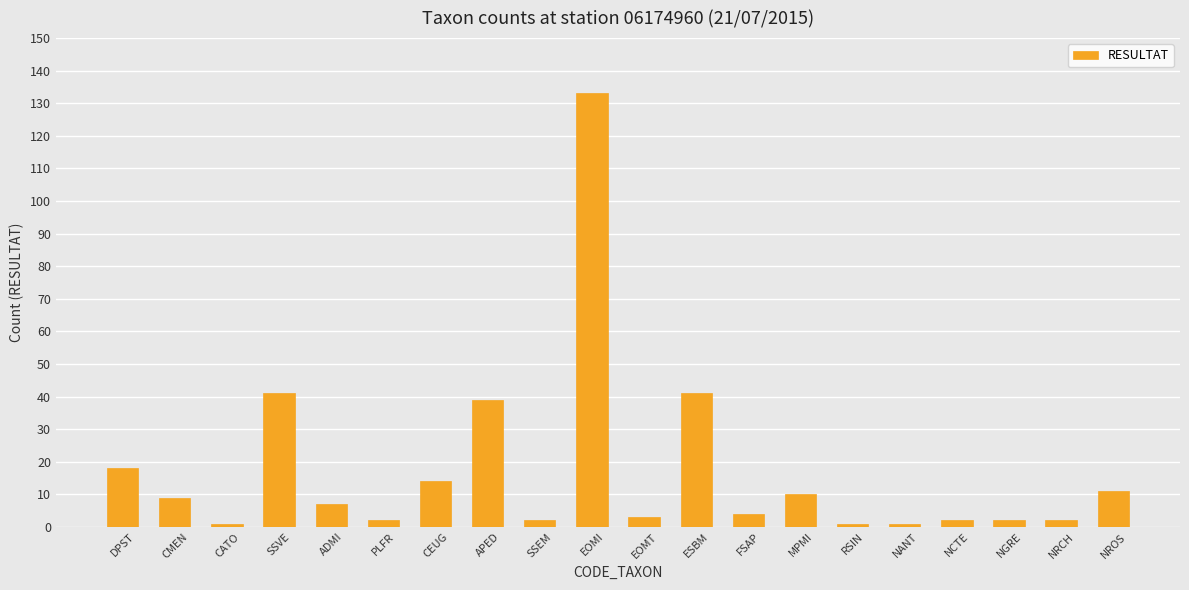

At which label does the data first exceed 7?

DPST